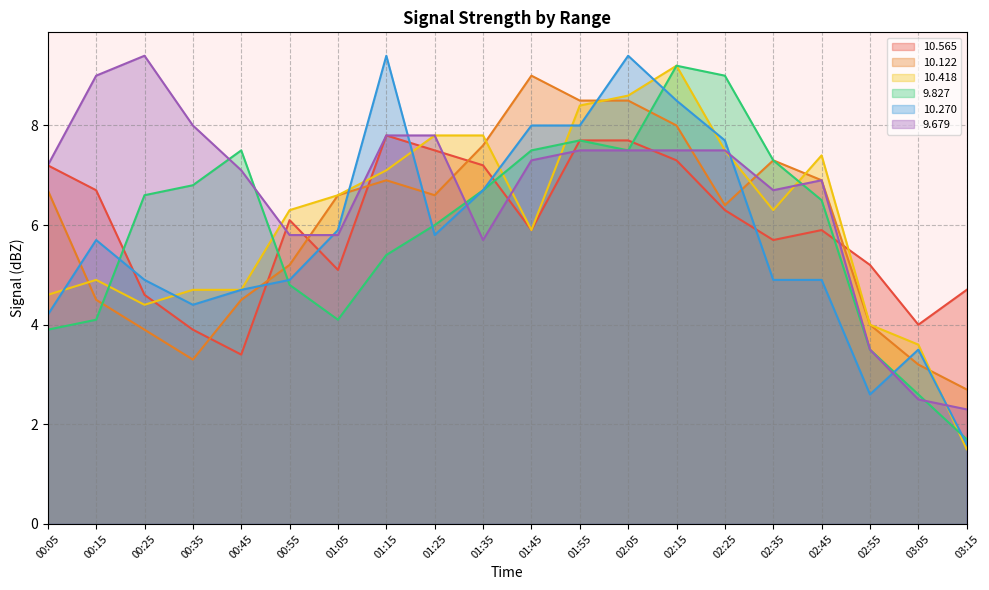

Reading right to left, transcribe all the data shown in this chart.

 10.565: 03:15=4.7	03:05=4.0	02:55=5.2	02:45=5.9	02:35=5.7	02:25=6.3	02:15=7.3	02:05=7.7	01:55=7.7	01:45=5.9	01:35=7.2	01:25=7.5	01:15=7.8	01:05=5.1	00:55=6.1	00:45=3.4	00:35=3.9	00:25=4.6	00:15=6.7	00:05=7.2
 10.122: 03:15=2.7	03:05=3.2	02:55=4.0	02:45=6.9	02:35=7.3	02:25=6.4	02:15=8.0	02:05=8.5	01:55=8.5	01:45=9.0	01:35=7.6	01:25=6.6	01:15=6.9	01:05=6.6	00:55=5.2	00:45=4.5	00:35=3.3	00:25=3.9	00:15=4.5	00:05=6.7
 10.418: 03:15=1.5	03:05=3.6	02:55=4.0	02:45=7.4	02:35=6.3	02:25=7.5	02:15=9.2	02:05=8.6	01:55=8.4	01:45=5.9	01:35=7.8	01:25=7.8	01:15=7.1	01:05=6.6	00:55=6.3	00:45=4.7	00:35=4.7	00:25=4.4	00:15=4.9	00:05=4.6
  9.827: 03:15=1.7	03:05=2.6	02:55=3.5	02:45=6.5	02:35=7.3	02:25=9.0	02:15=9.2	02:05=7.5	01:55=7.7	01:45=7.5	01:35=6.7	01:25=6.0	01:15=5.4	01:05=4.1	00:55=4.8	00:45=7.5	00:35=6.8	00:25=6.6	00:15=4.1	00:05=3.9
 10.270: 03:15=1.6	03:05=3.5	02:55=2.6	02:45=4.9	02:35=4.9	02:25=7.7	02:15=8.5	02:05=9.4	01:55=8.0	01:45=8.0	01:35=6.7	01:25=5.8	01:15=9.4	01:05=5.9	00:55=4.9	00:45=4.7	00:35=4.4	00:25=4.9	00:15=5.7	00:05=4.2
  9.679: 03:15=2.3	03:05=2.5	02:55=3.5	02:45=6.9	02:35=6.7	02:25=7.5	02:15=7.5	02:05=7.5	01:55=7.5	01:45=7.3	01:35=5.7	01:25=7.8	01:15=7.8	01:05=5.8	00:55=5.8	00:45=7.1	00:35=8.0	00:25=9.4	00:15=9.0	00:05=7.2